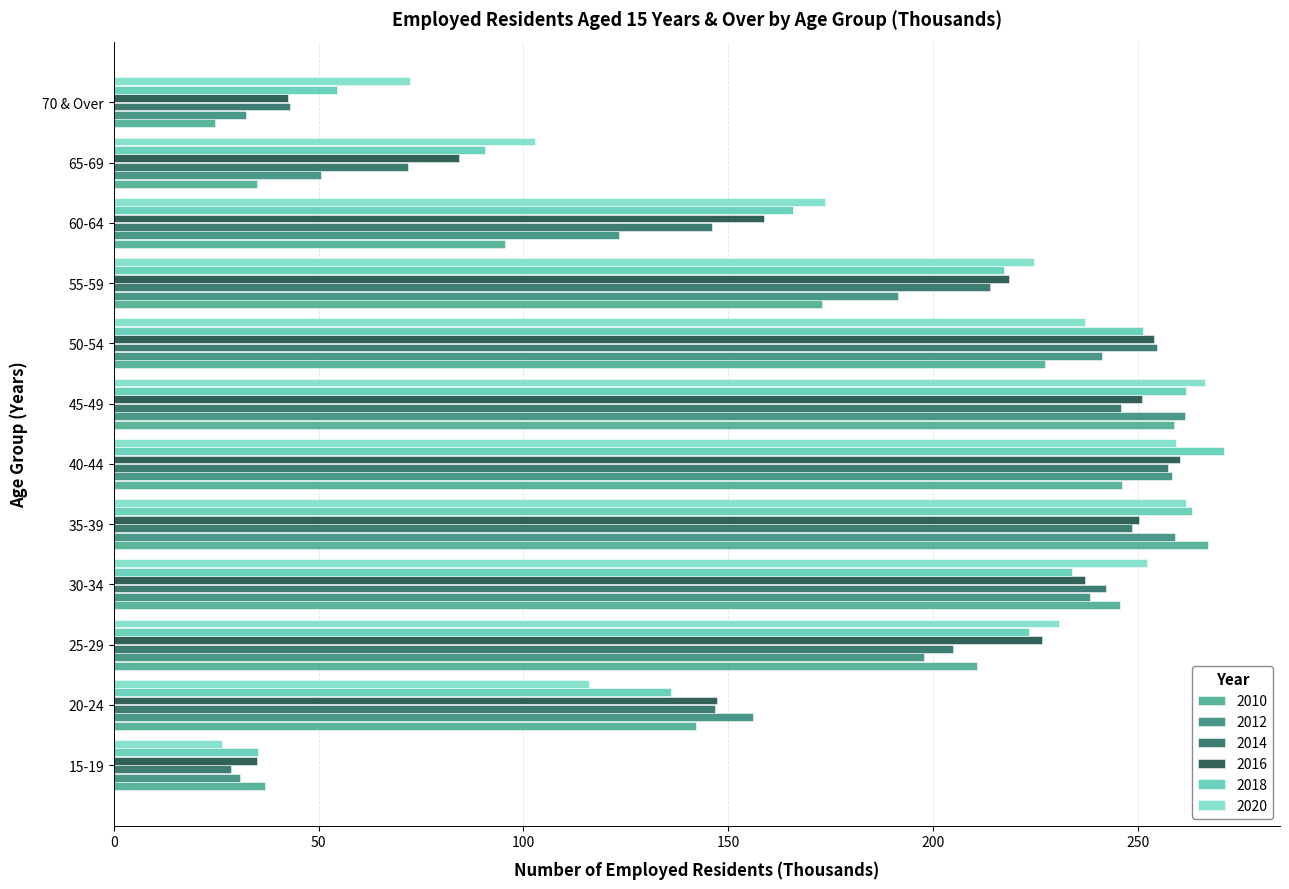

What position from the left is 40-44?

6